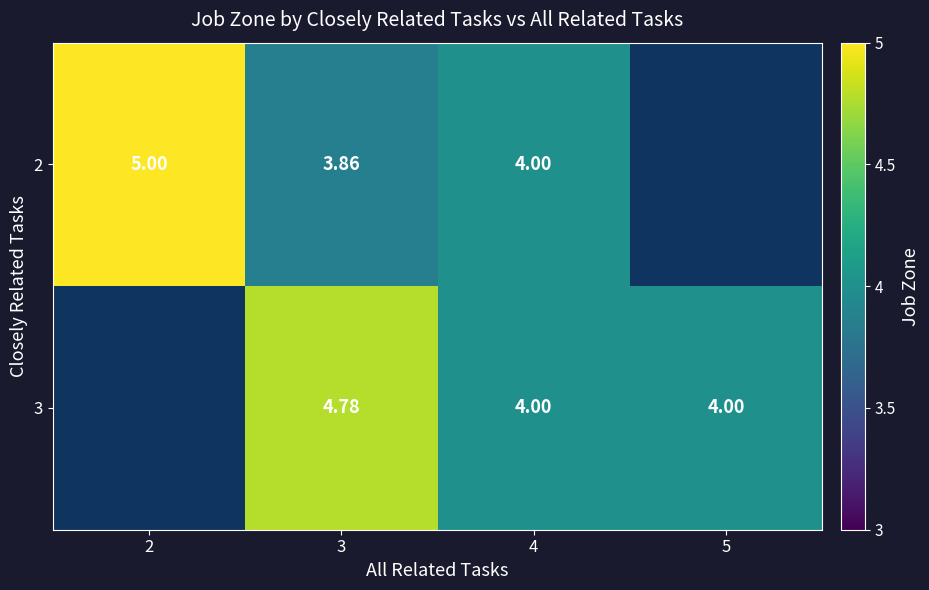

What is the minimum value shown in the chart?

3.9